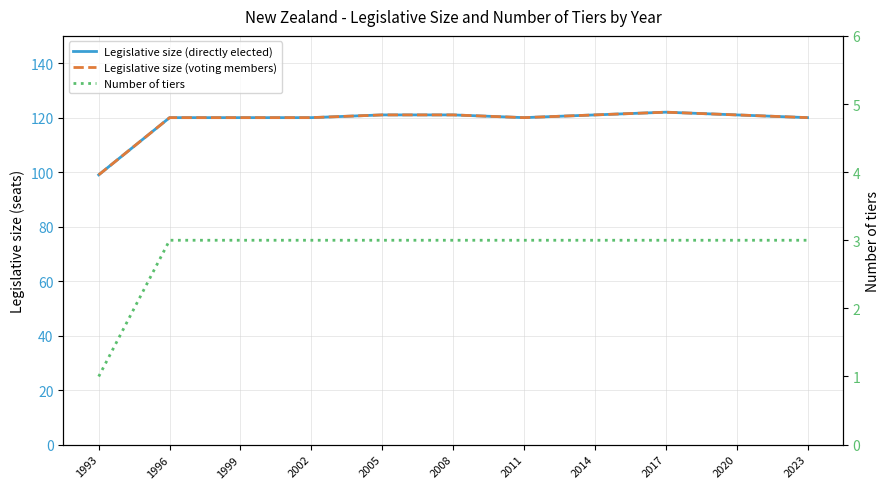

Where is the first local minimum for Legislative size (voting members)?

2011